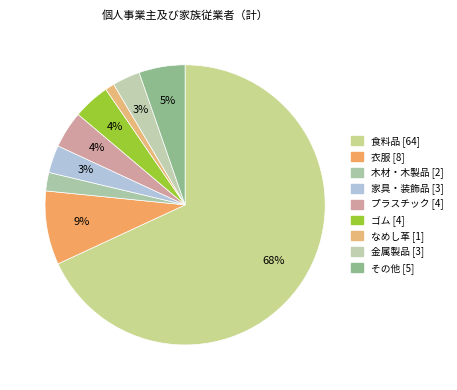

What is the majority slice?

食料品